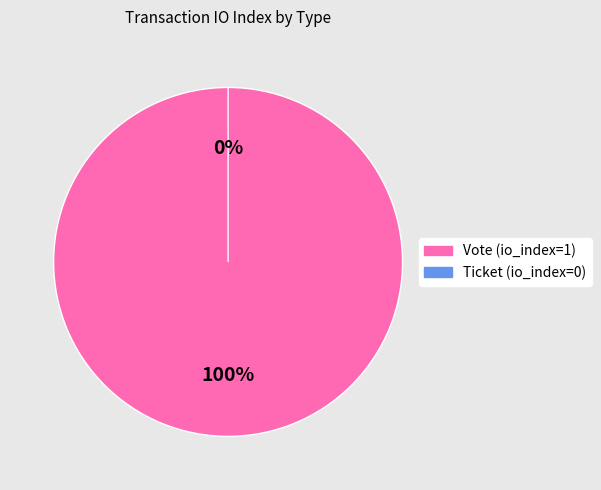

What is the total percentage of Ticket and Vote?

100.0%